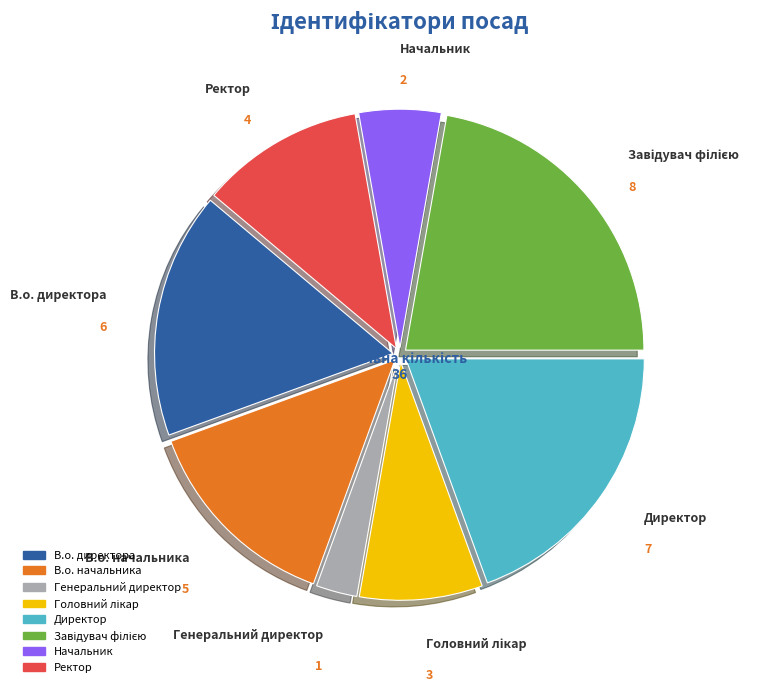

Is the sum of Генеральний директор and Ректор greater than half?

No